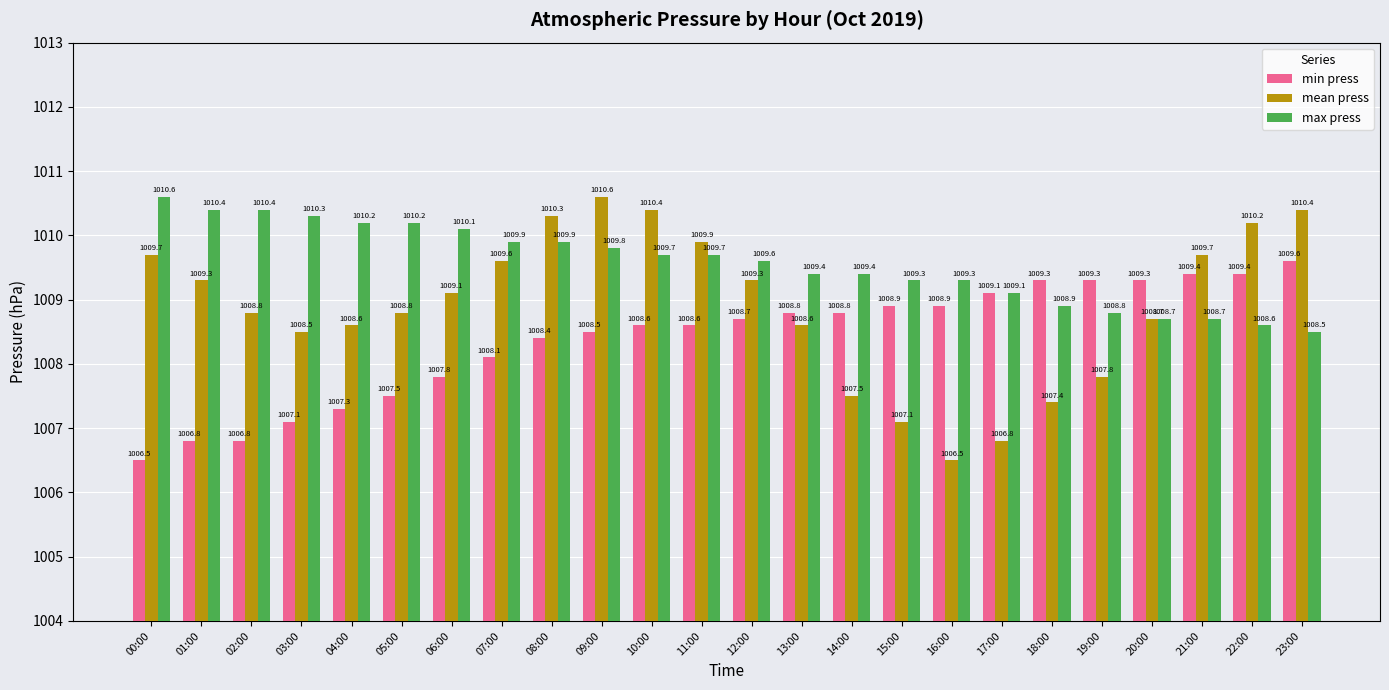

At which label does min press reach its peak?

23:00